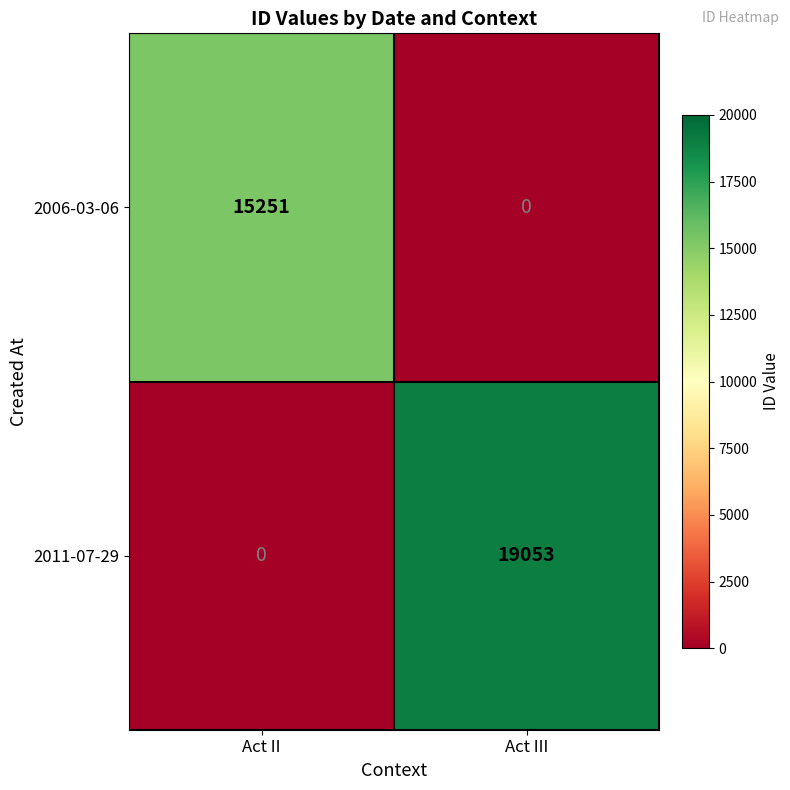

At which category is the sum across all series the highest?

Act III